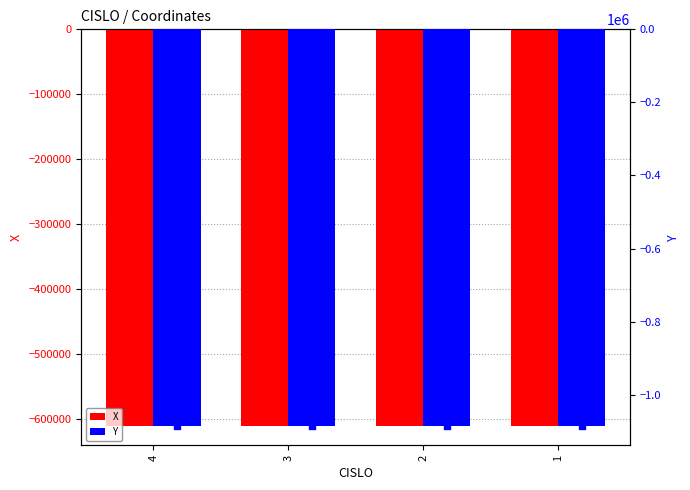

Which series contains the lowest Y value?

Y